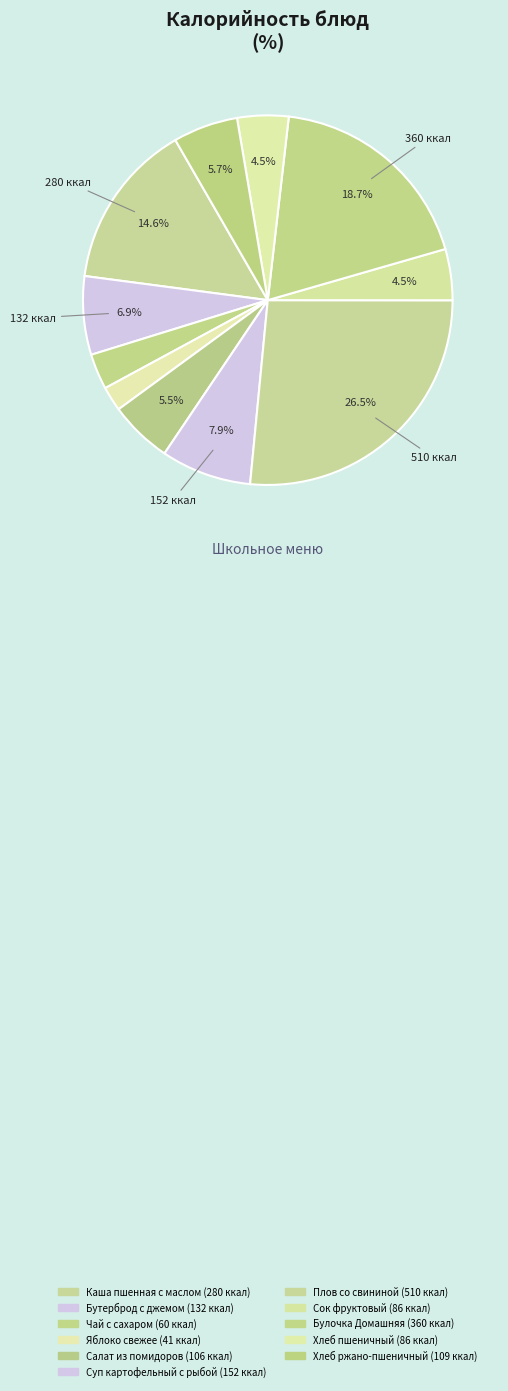

Count the number of slices in the pie.

11